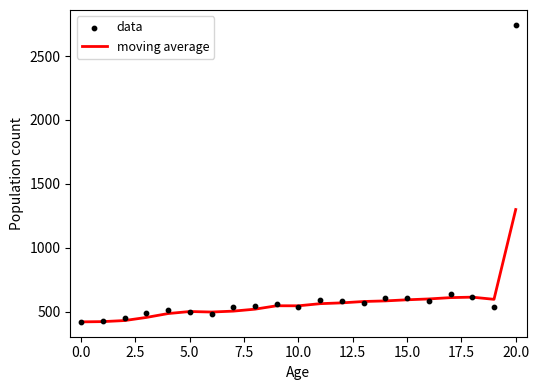

Which series has the widest spread of Y values?

data